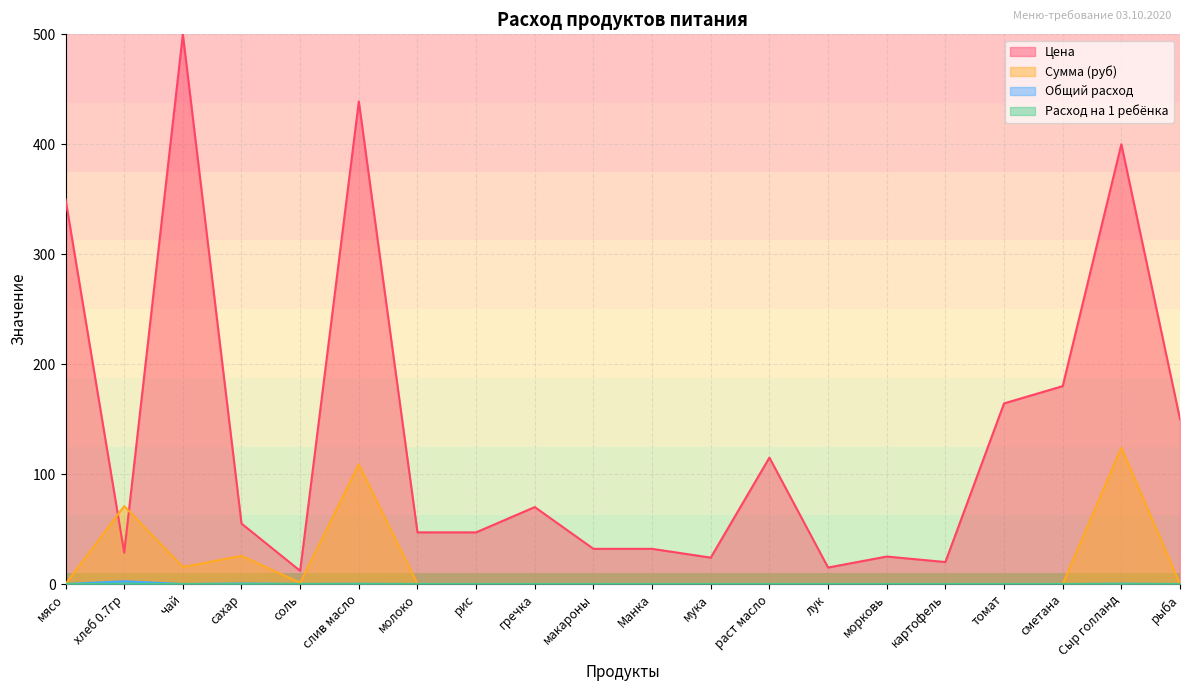

At which label does Цена reach its peak?

чай